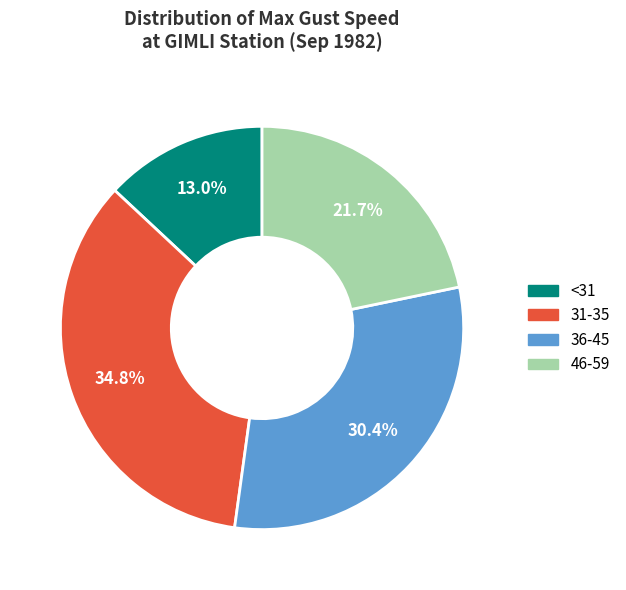

Is there a majority slice in this chart?

No